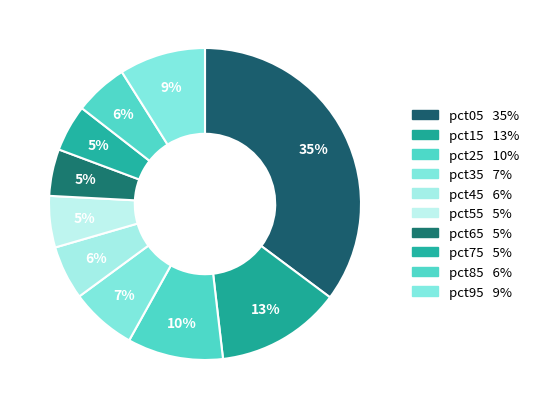

Do pct85 and pct95 together represent more than half of the pie?

No